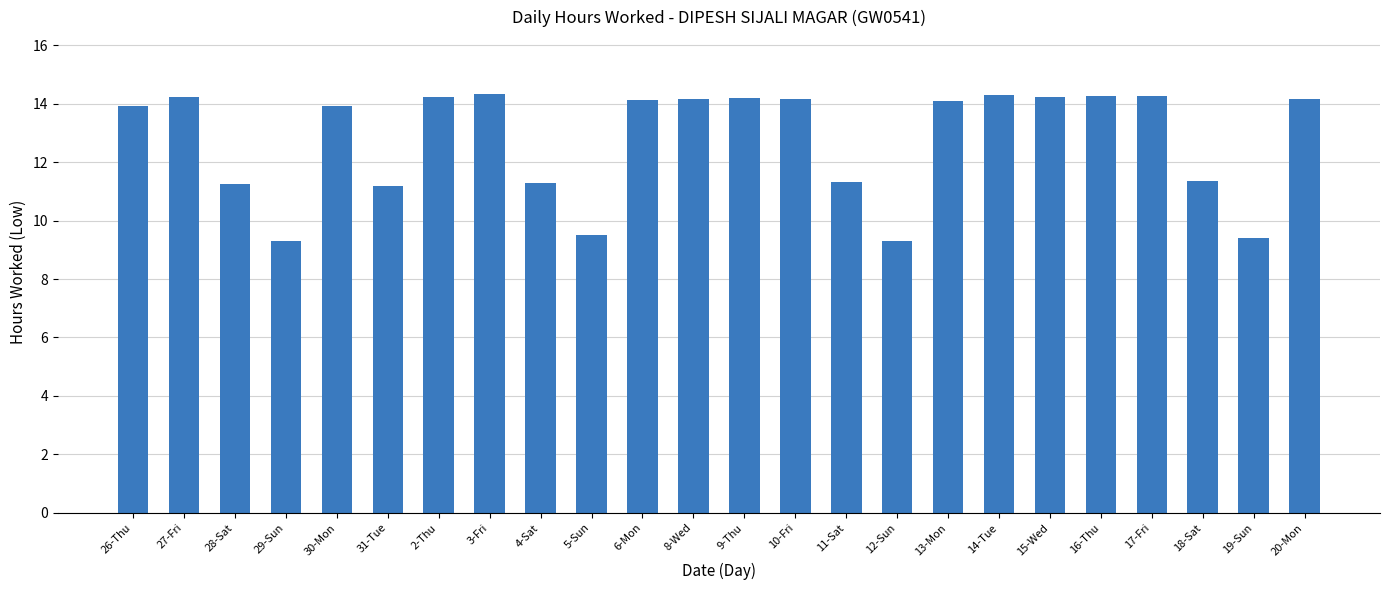

What is the ratio of the value at 31-Tue to the value at 4-Sat?

1.0